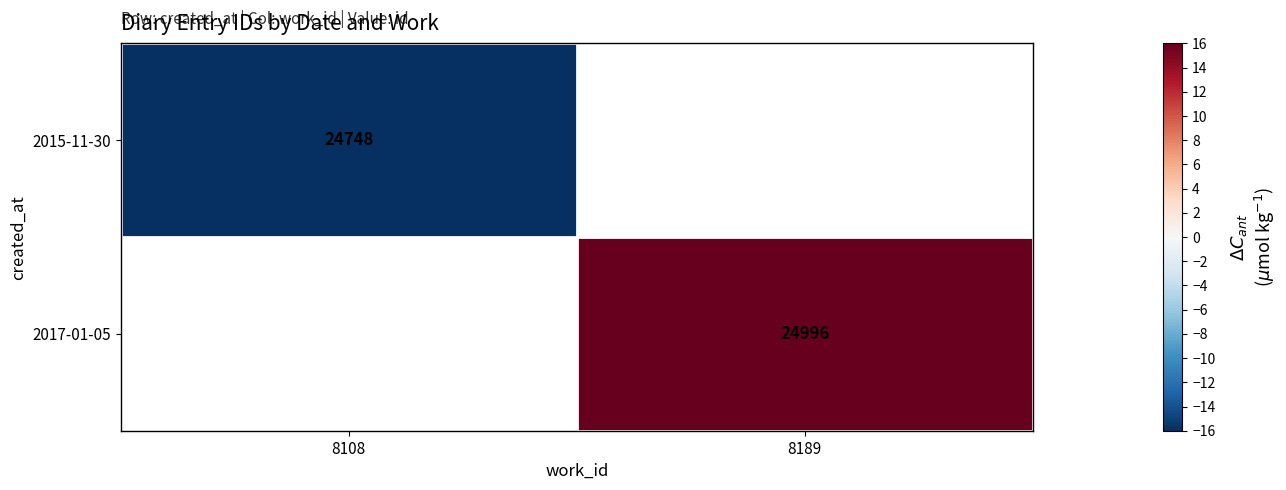

Which label corresponds to the largest value in the chart?

8189